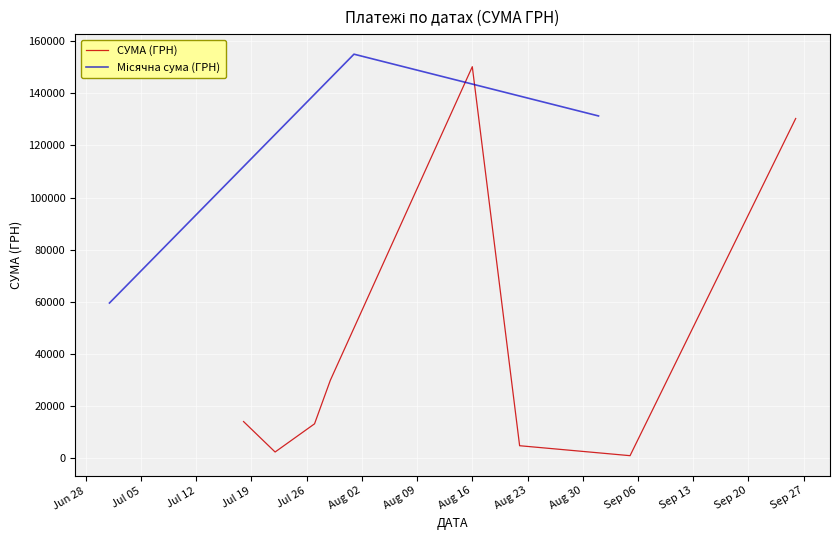

Which has a higher value, 27.07.2016 or 27.07.2016?

27.07.2016